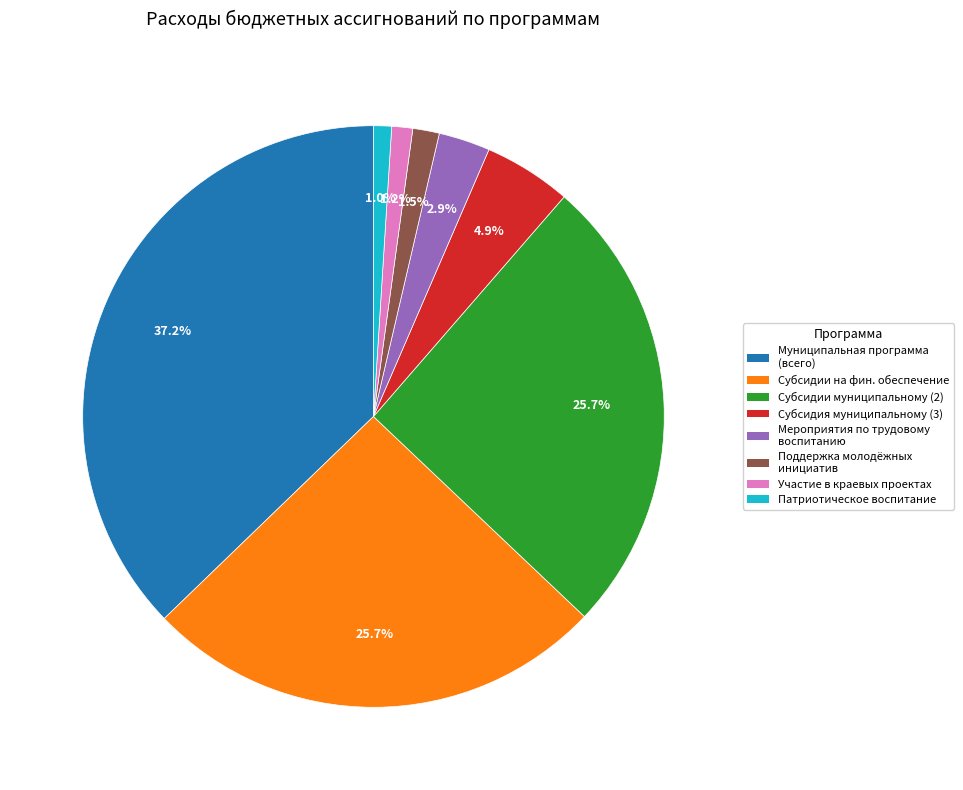

Is there a majority slice in this chart?

No